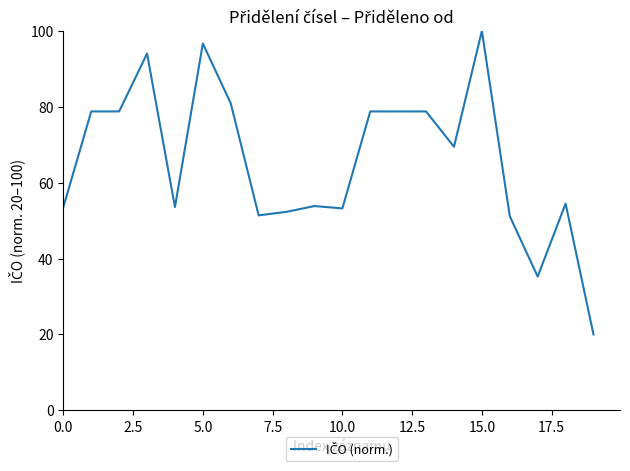

What is the difference between the maximum and minimum values?

80.0